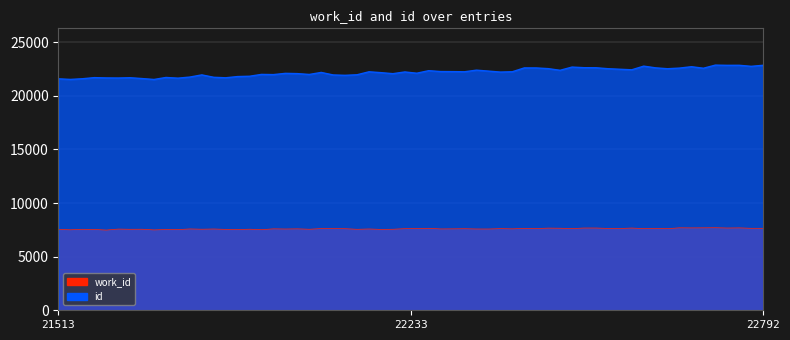

At which category is the sum across all series the highest?

22792